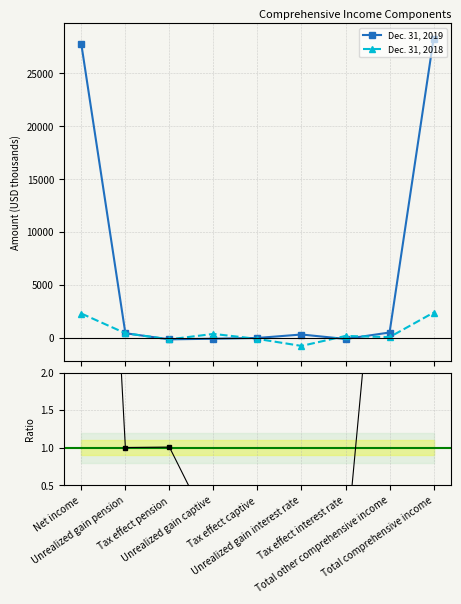

The Ratio 2019/2018 series shows 5.9 at Total other comprehensive income. True or false?

True